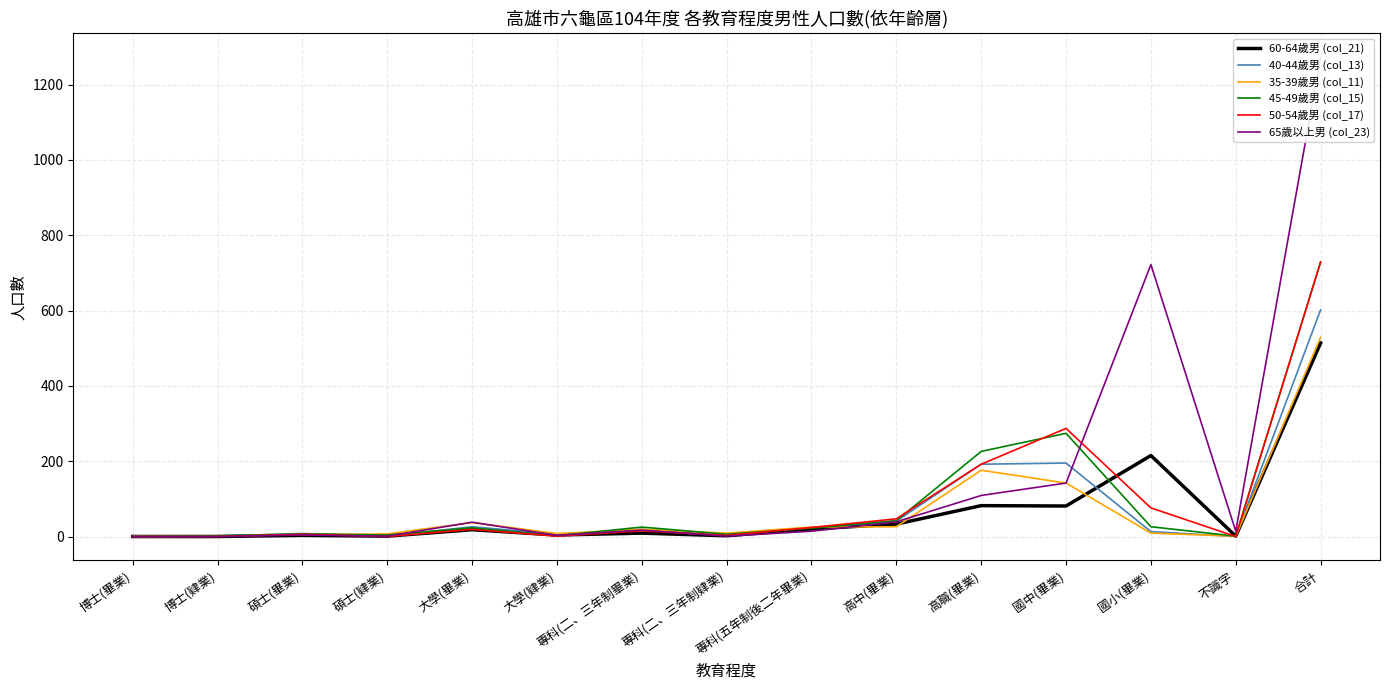

What is the difference between the maximum and minimum values in the 50-54歲男 (col_17) series?

729